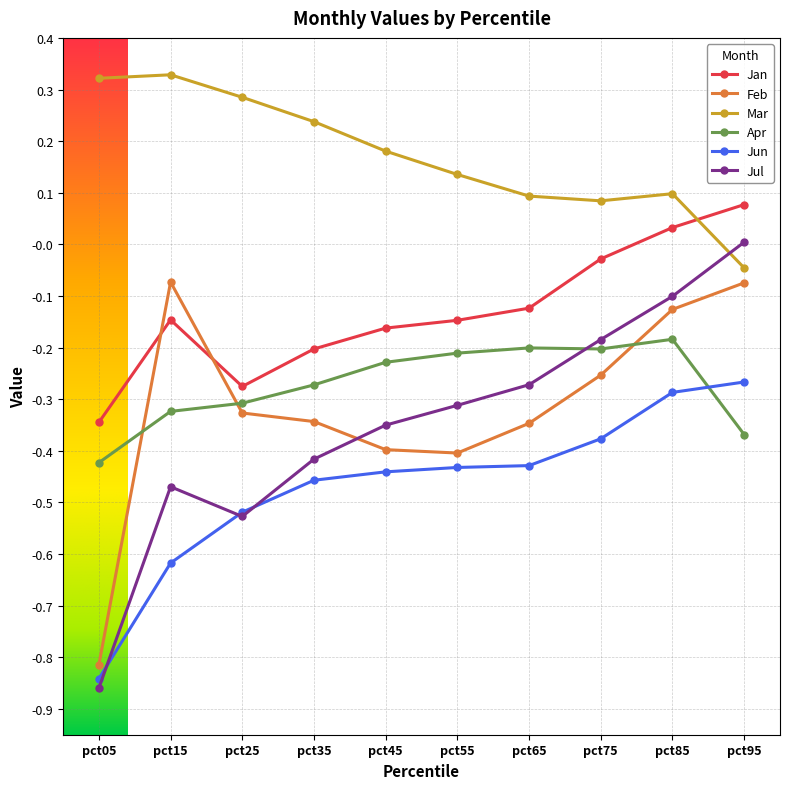

What is the difference between the highest and lowest values at pct25?

0.8